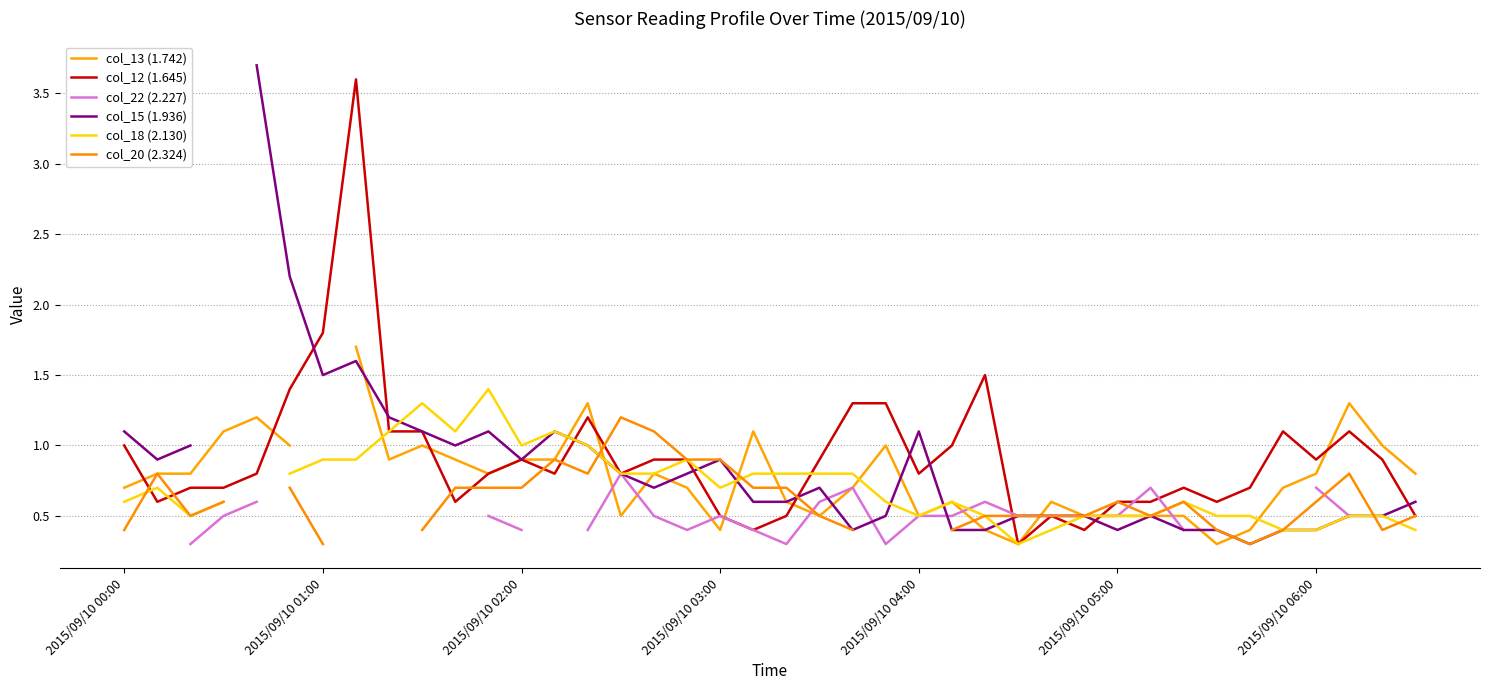

Where is the first local minimum for col_22 (2.227)?

17